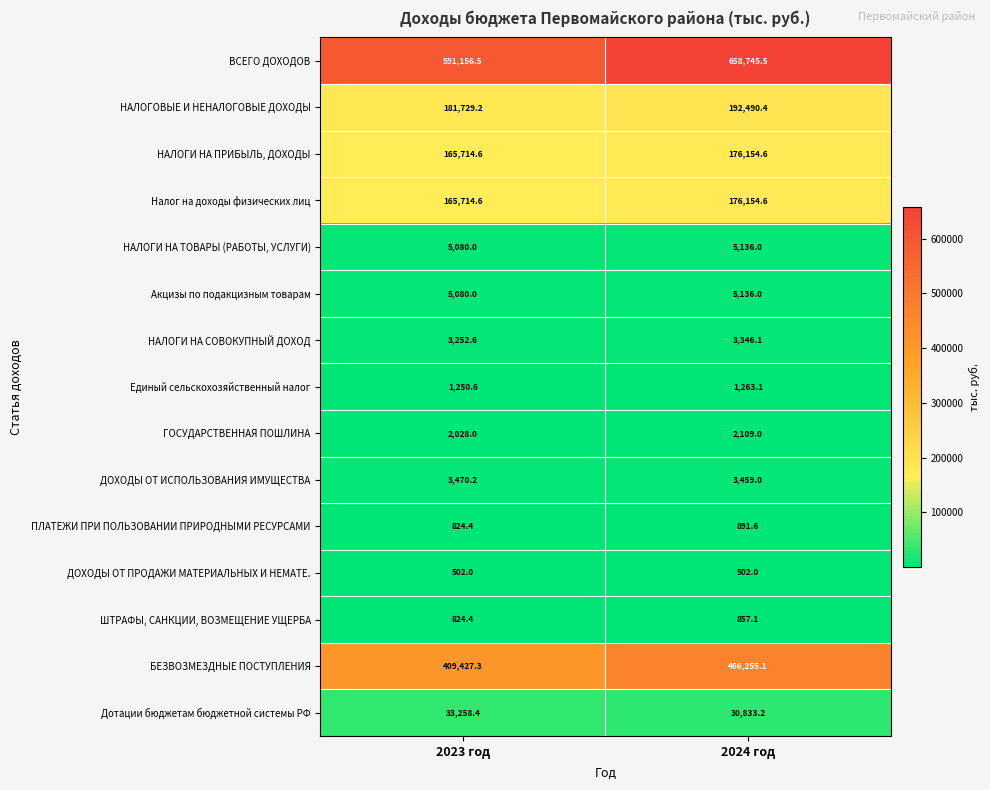

At which label does ШТРАФЫ, САНКЦИИ, ВОЗМЕЩЕНИЕ УЩЕРБА reach its peak?

2024 год